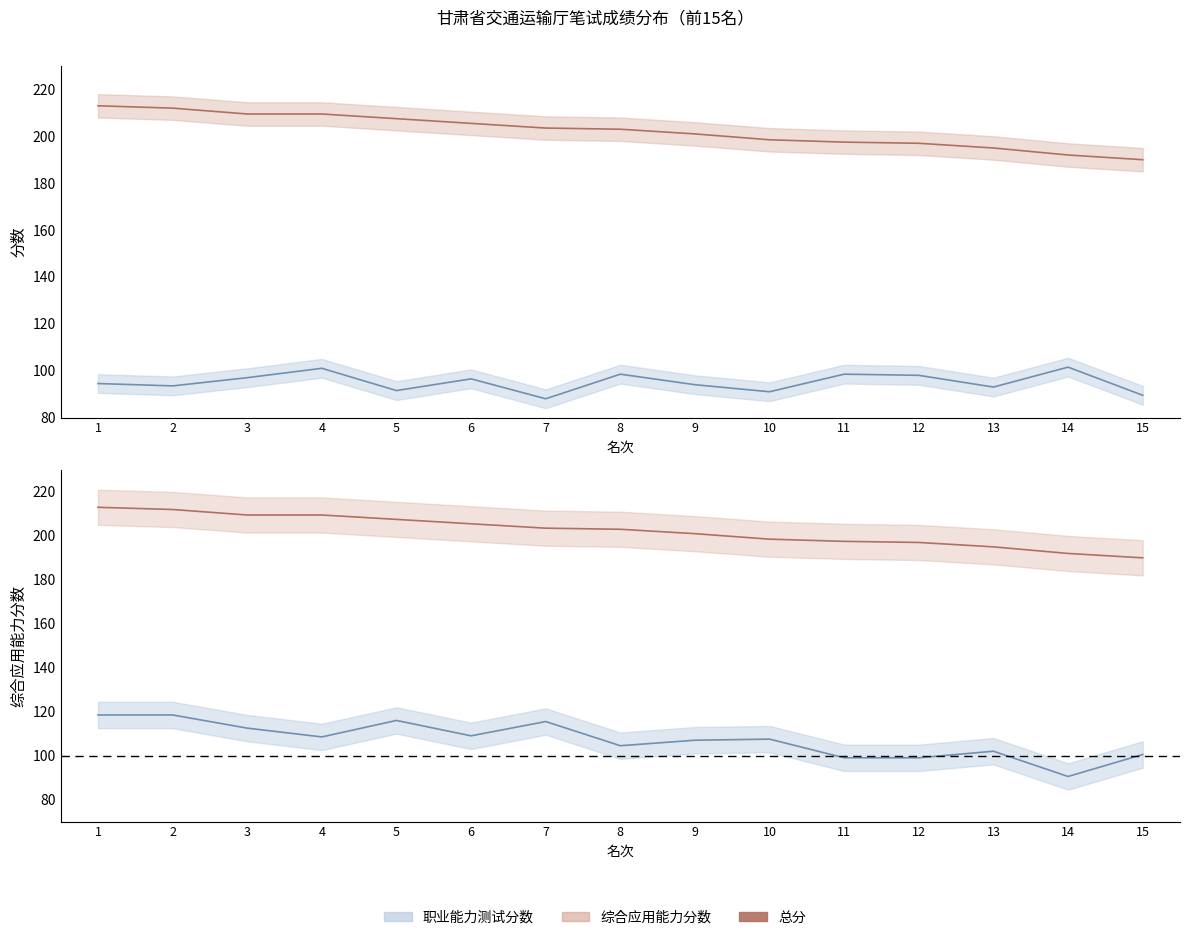

Which series changed the most between 1 and 7?

总分_line